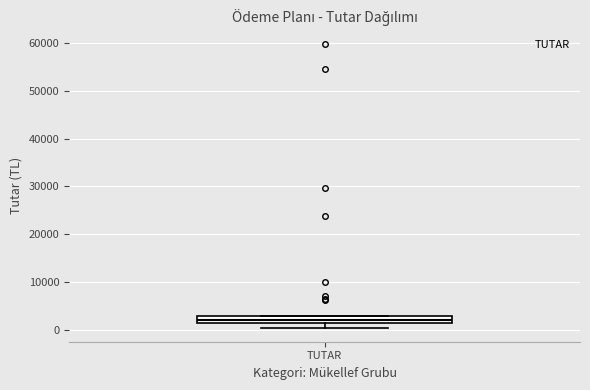

Read this box plot against the y-axis: the position of the median line, the range covered by the box, and the ends of both whiskers. The values are not printed on the chart, so give them approximately, as read against the axis.

median 2000, box 1000 to 3000, whiskers 0 to 3000